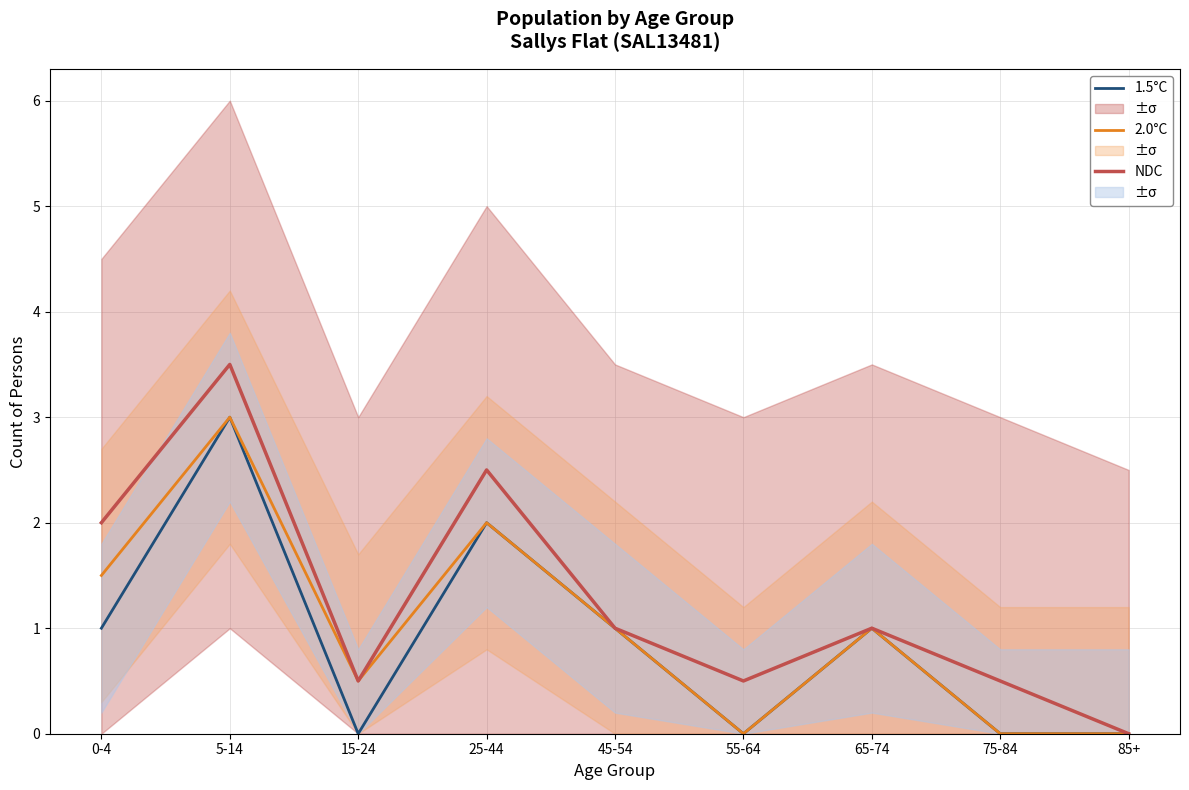

Which series changed the most between 0-4 and 65-74?

NDC